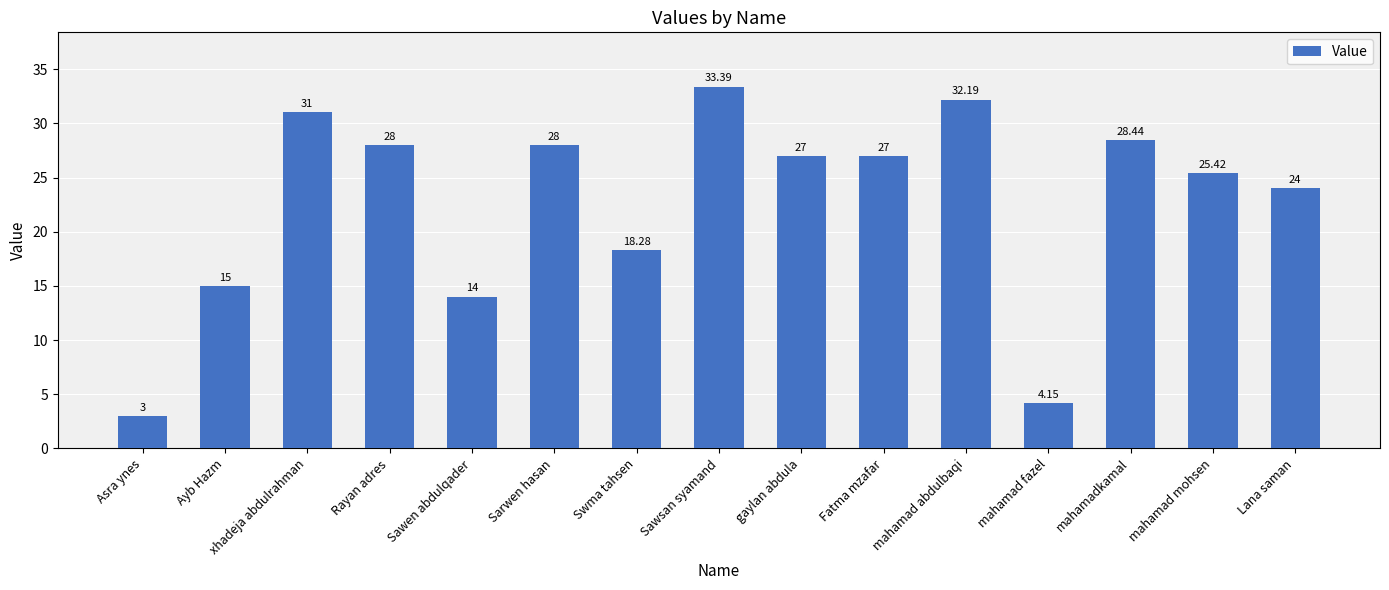

How many data points are less than 27?

7